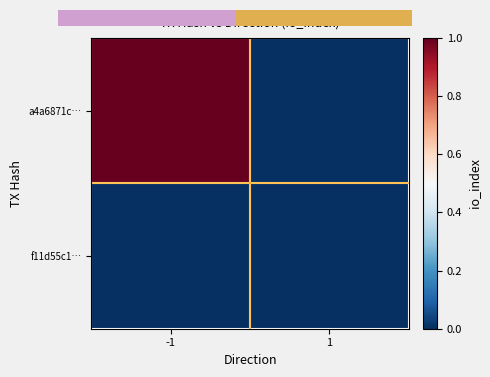

How many positive values does the row_0 series have?

1